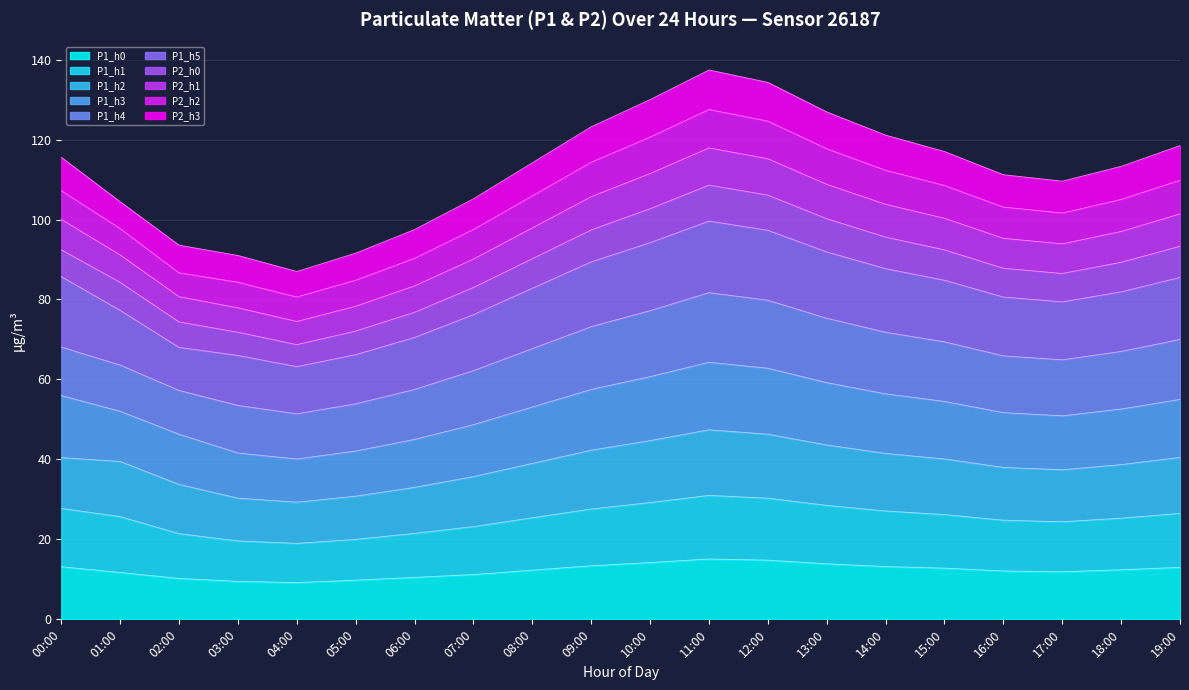

What is the minimum value for P1_h0?

9.2